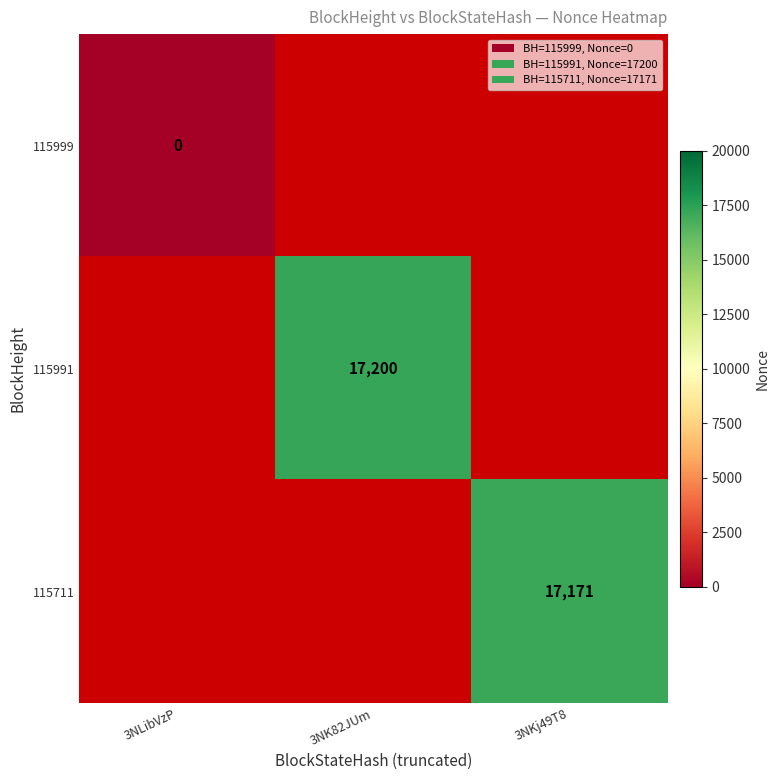

At which label is 115999 closest to 0?

3NLibVzP